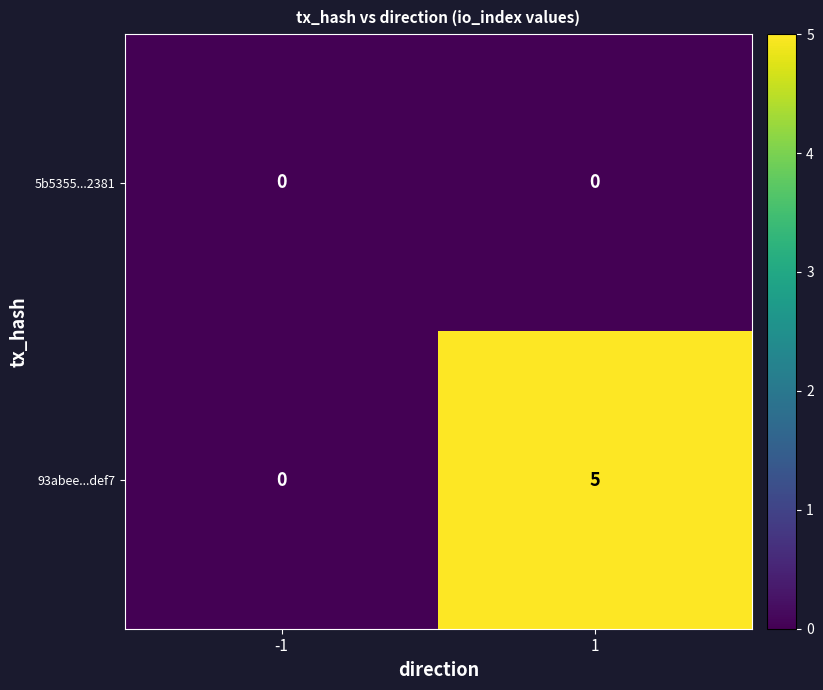

Rank the series by their maximum value, from lowest to highest.

5b5355...2381, 93abee...def7